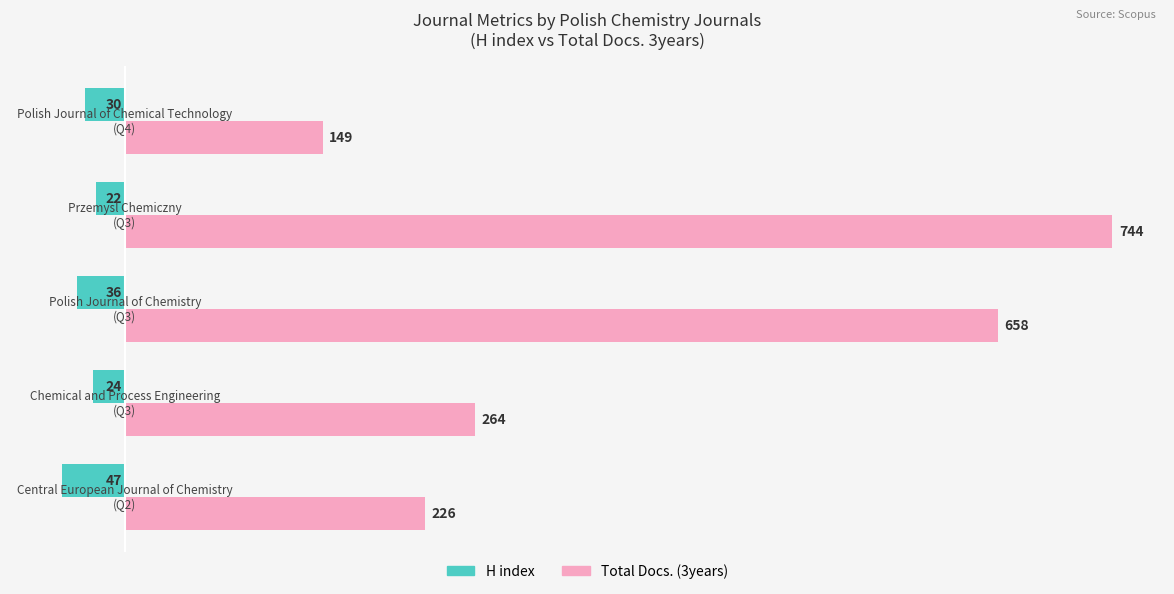

What is the sum of all Total Docs. (3years) values?

2041